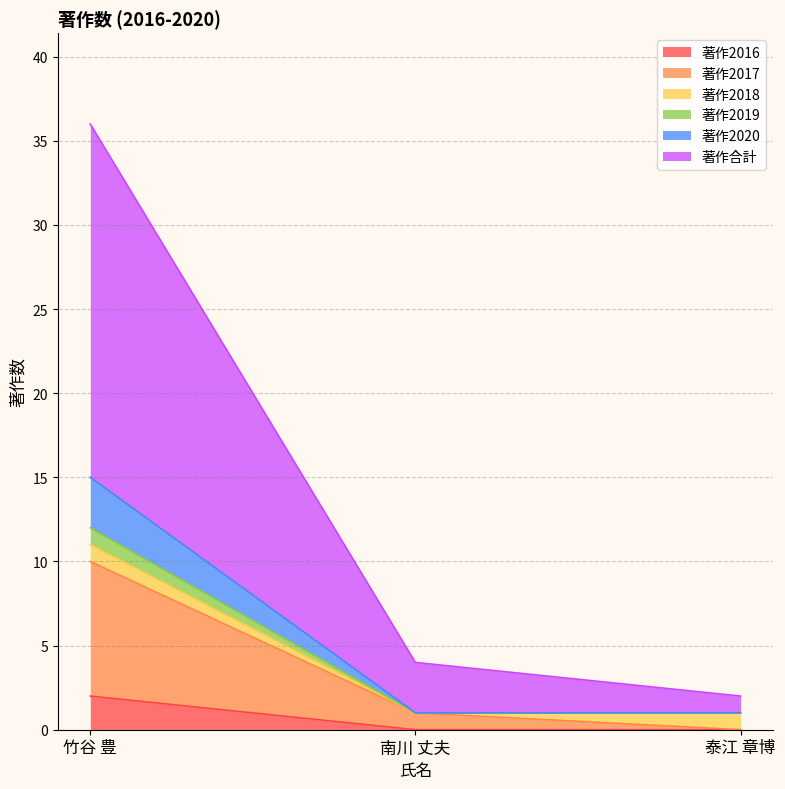

The 著作2016 series shows 2 at 竹谷 豊. True or false?

True